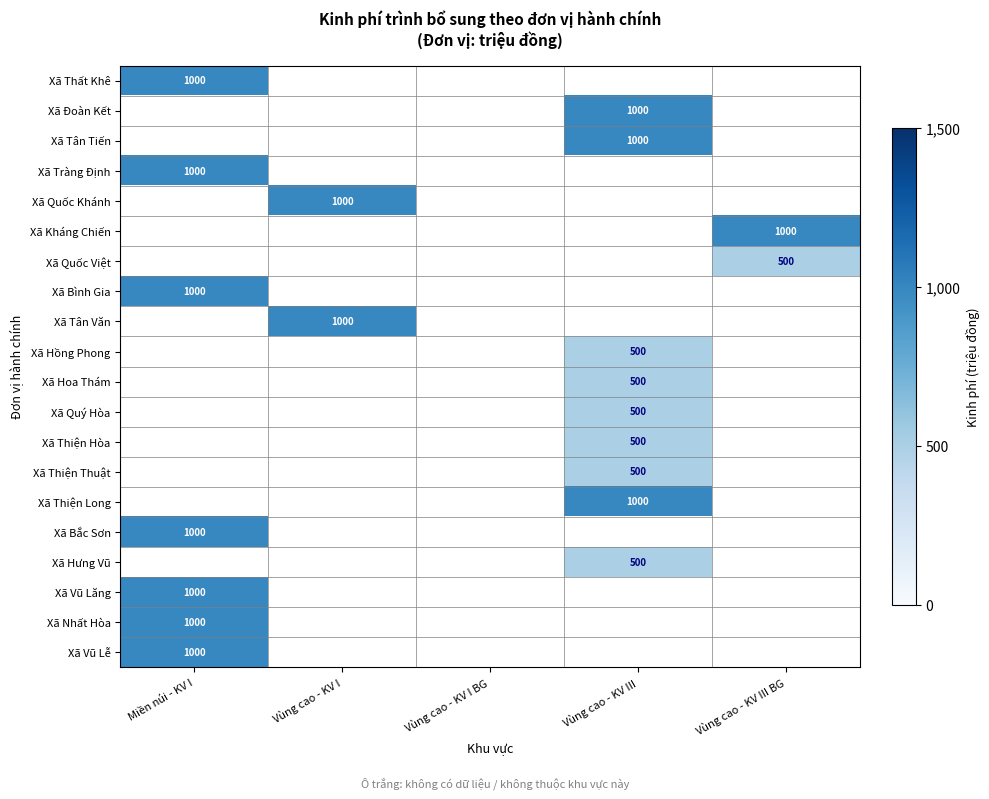

The Xã Kháng Chiến series shows 355 at Vùng cao - KV III BG. True or false?

False